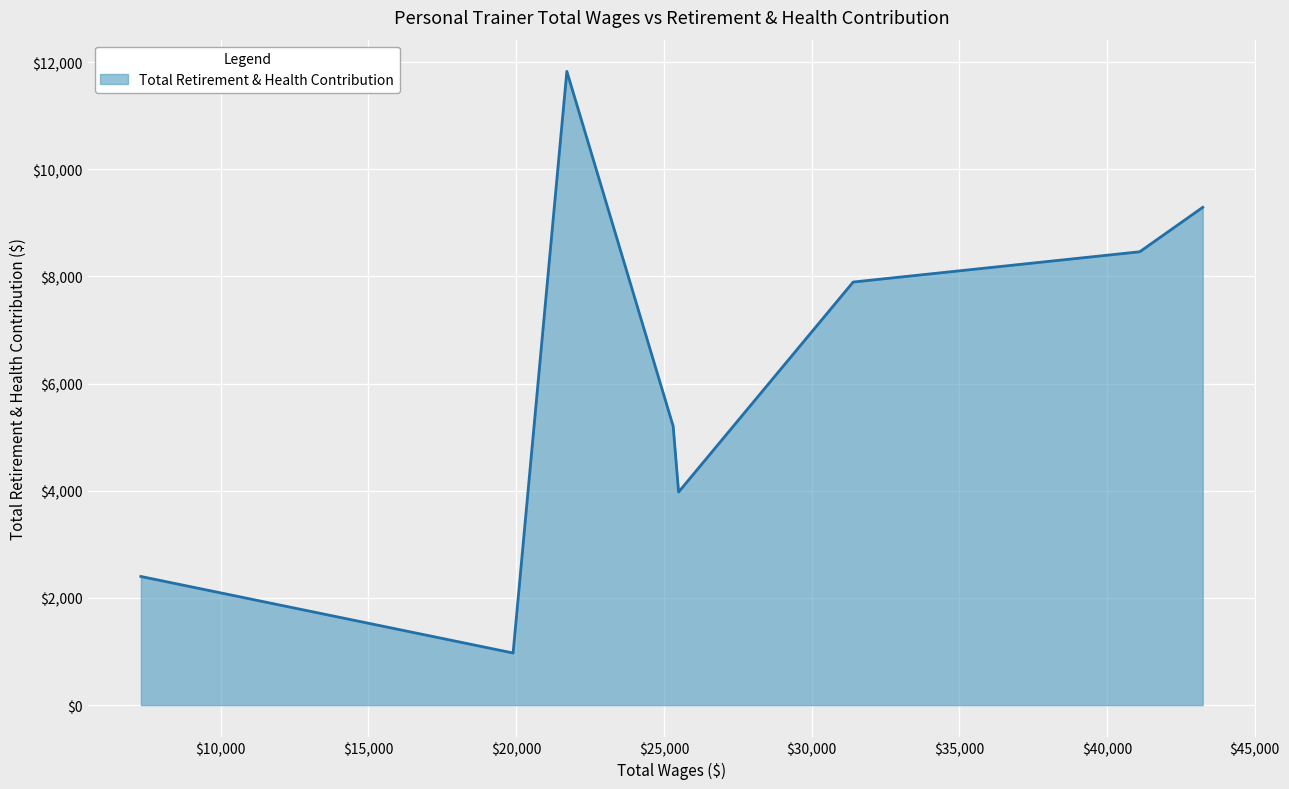

What is the smallest value displayed?

973